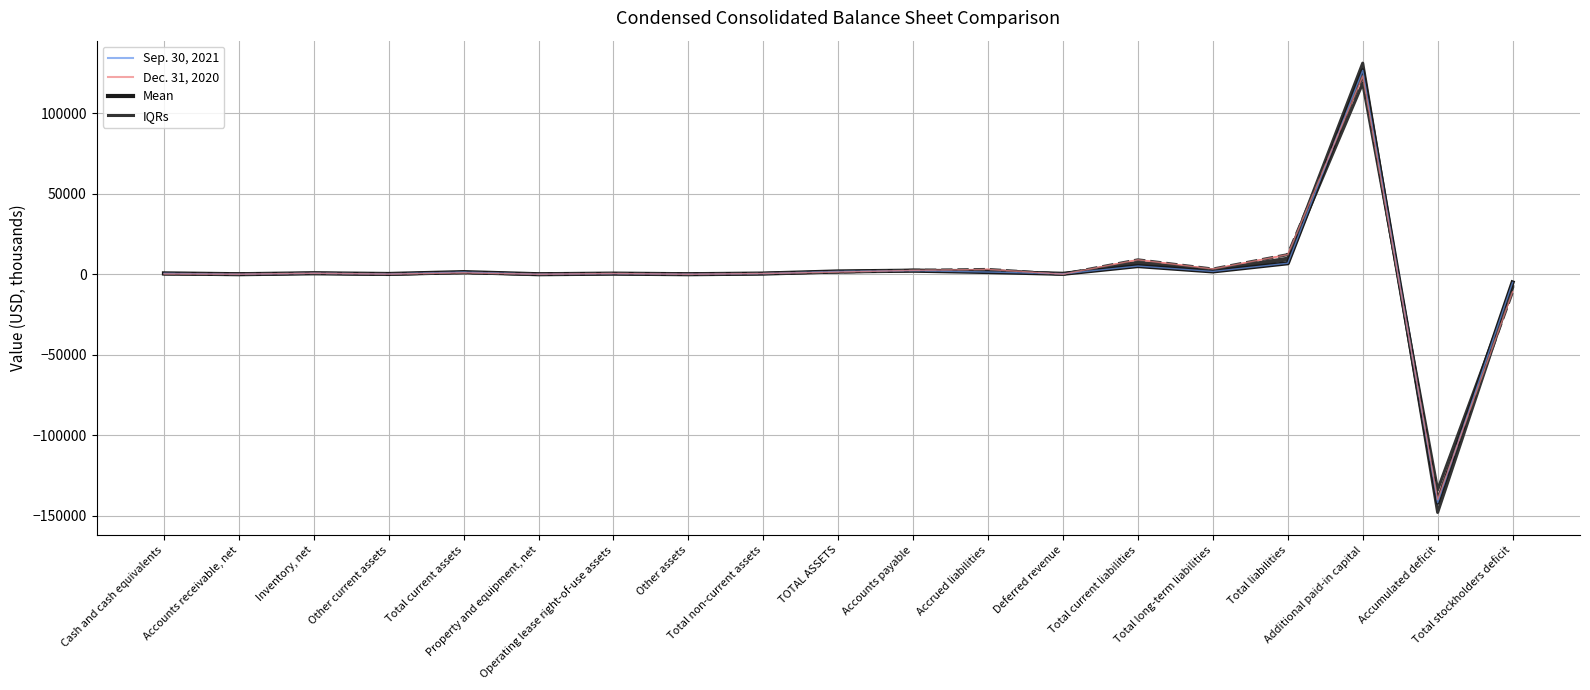

How many lines are shown in the chart?

5